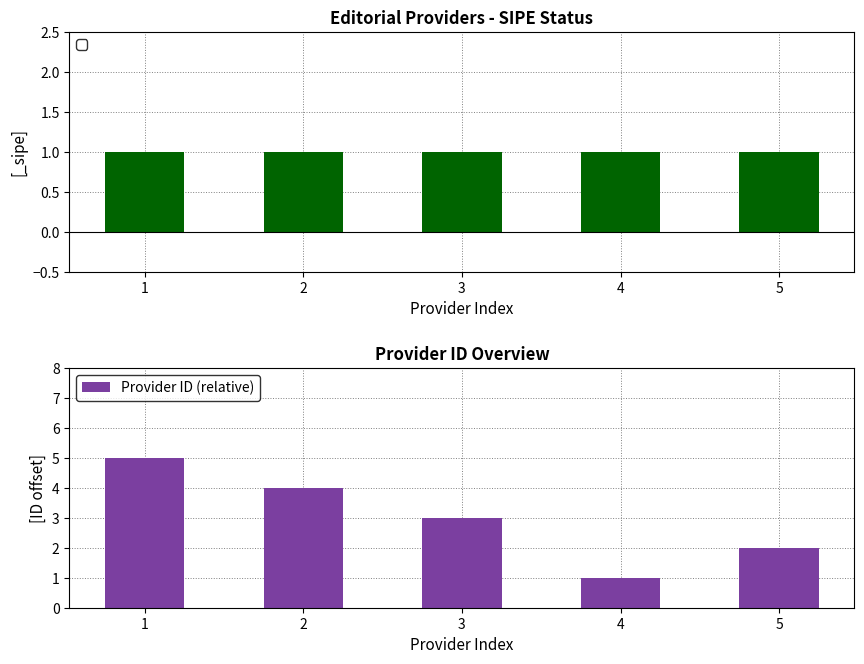

What is the difference between the maximum and minimum values?

4